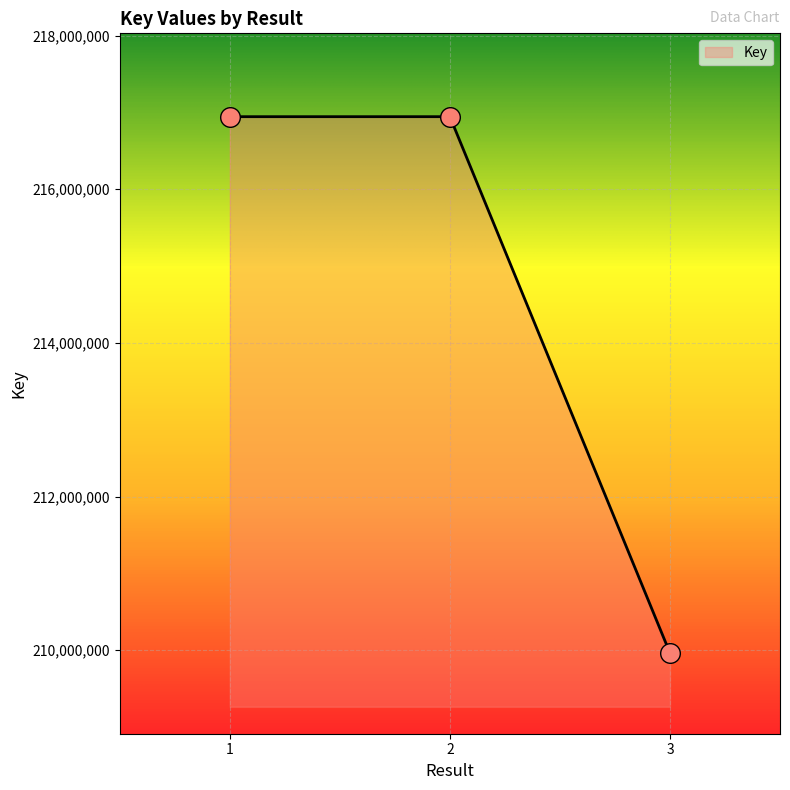

Approximately how many times larger is the value at 2 compared to 3?

1.0